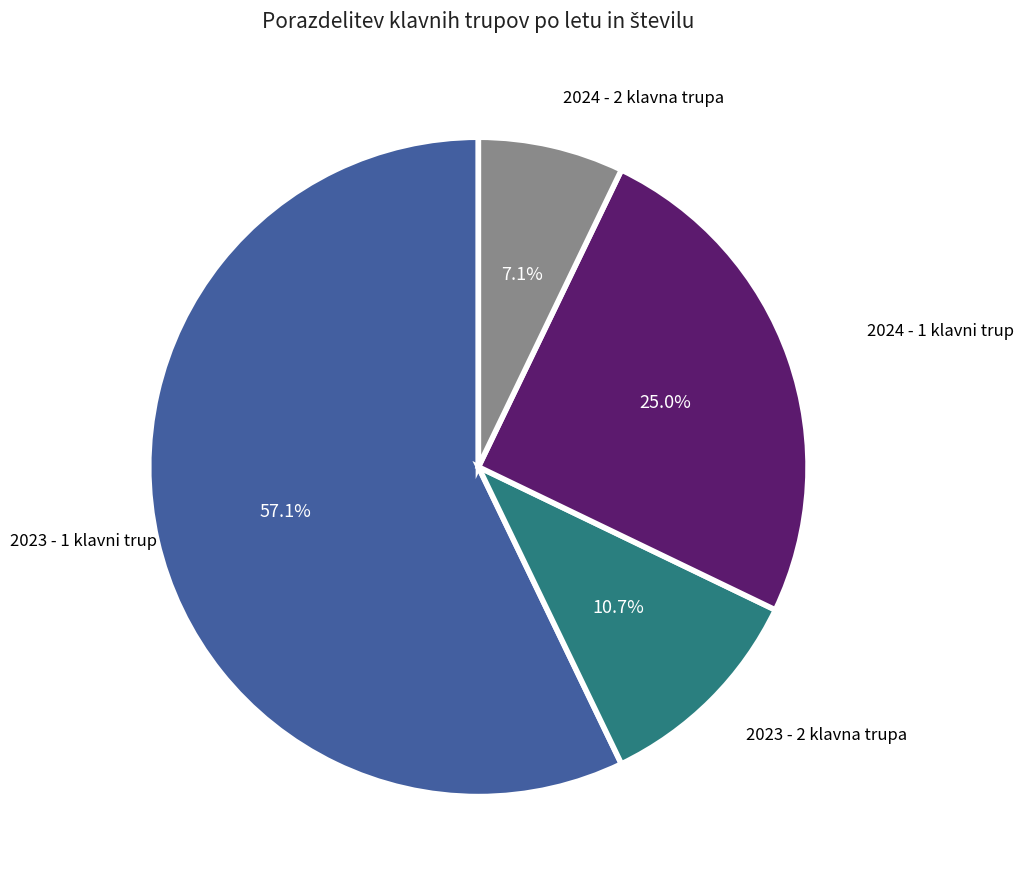

What percentage is NOT represented by 2024 - 2 klavna trupa?

92.9%